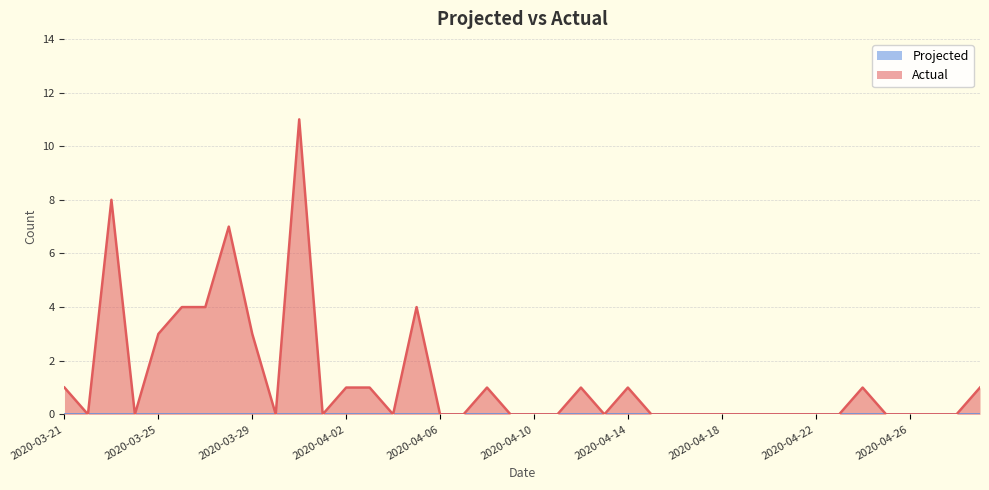

Does the chart display data point markers on the line(s)?

No